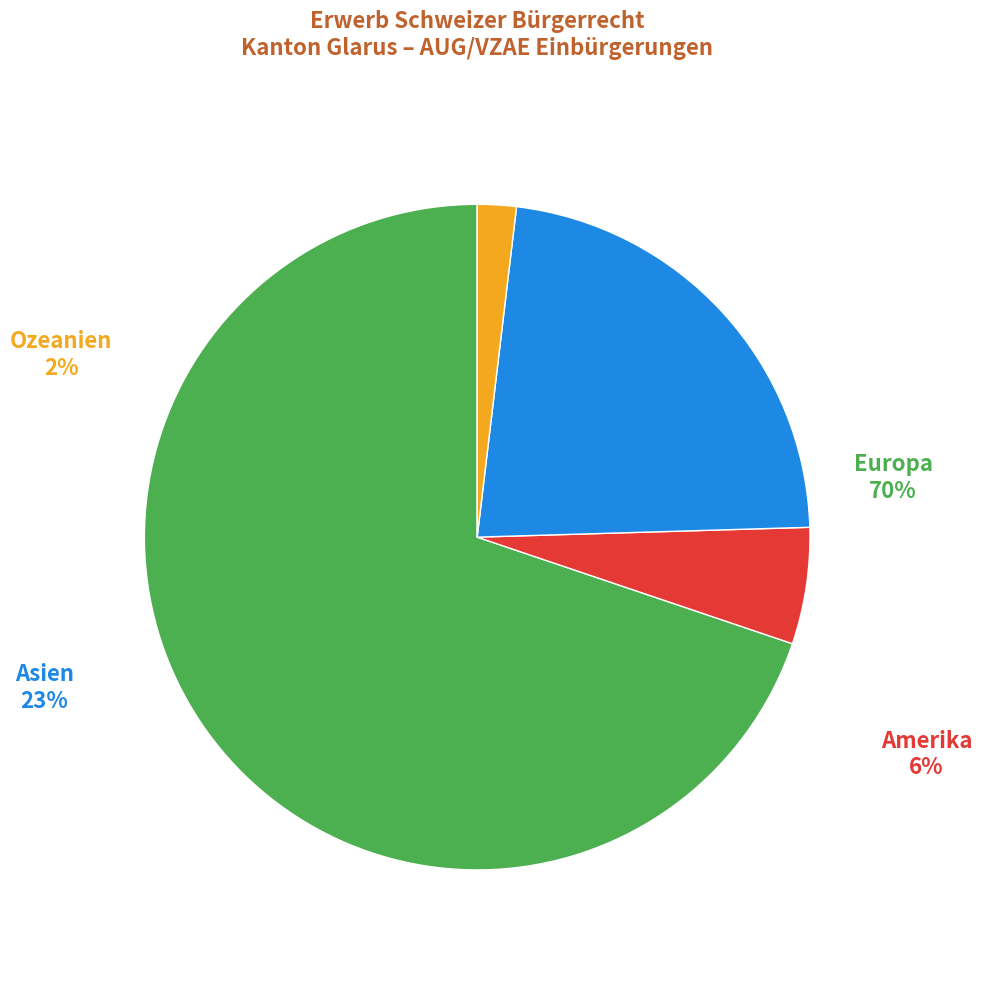

What portion of the pie excludes Amerika?

94.3%